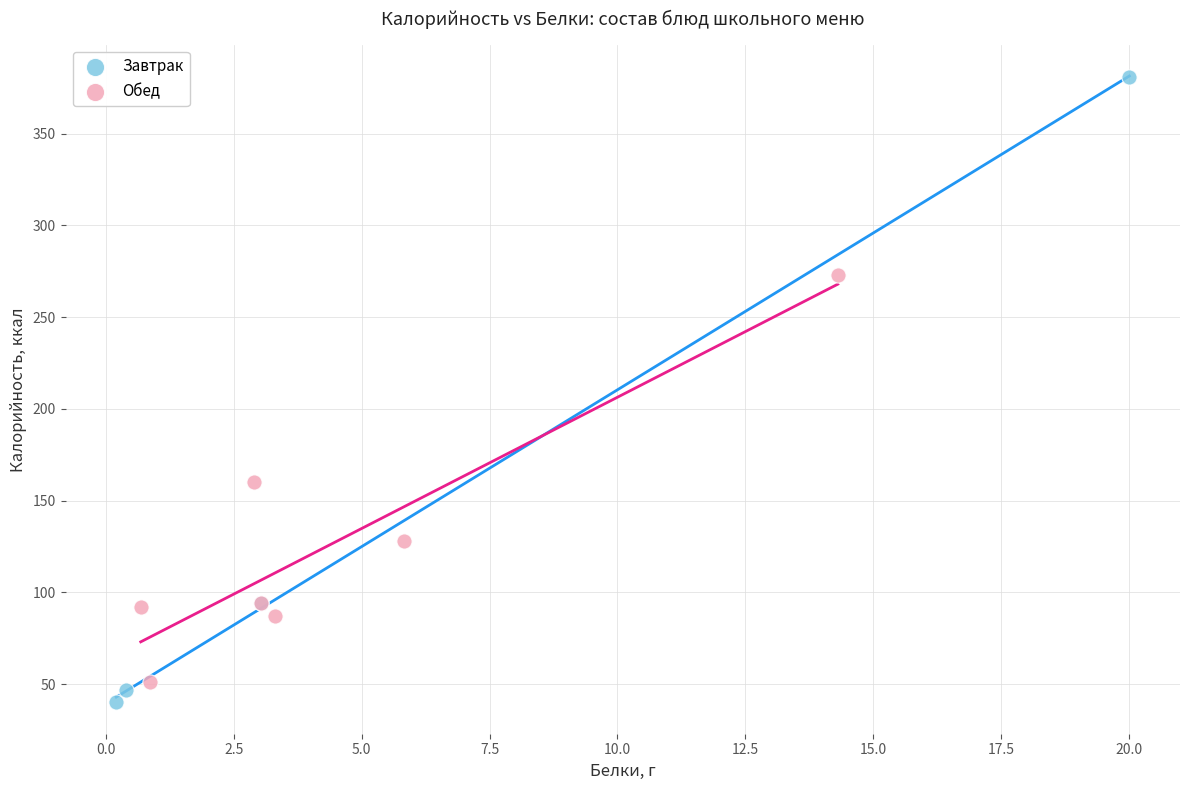

Which series contains the highest Y value?

Завтрак